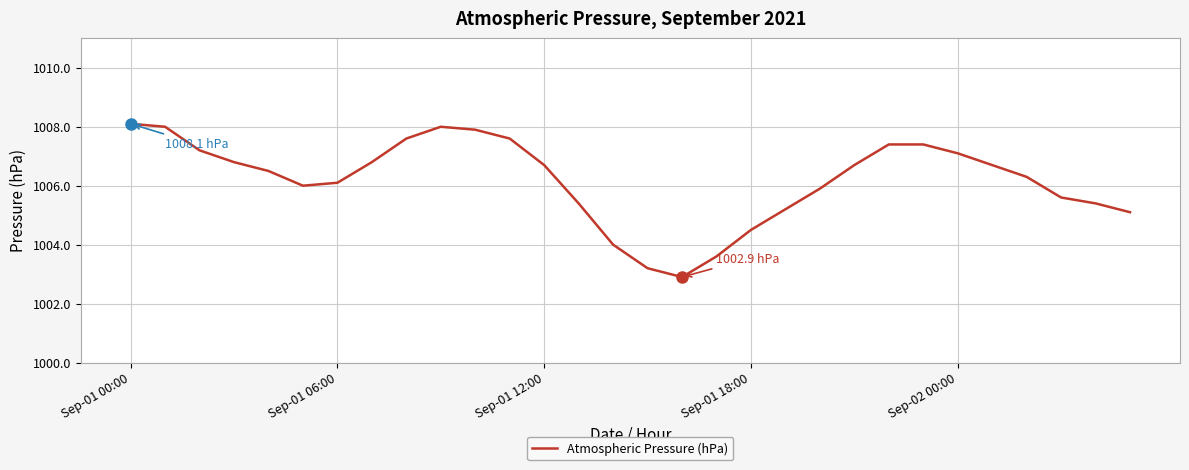

What is the difference between the maximum and second lowest values?

4.9